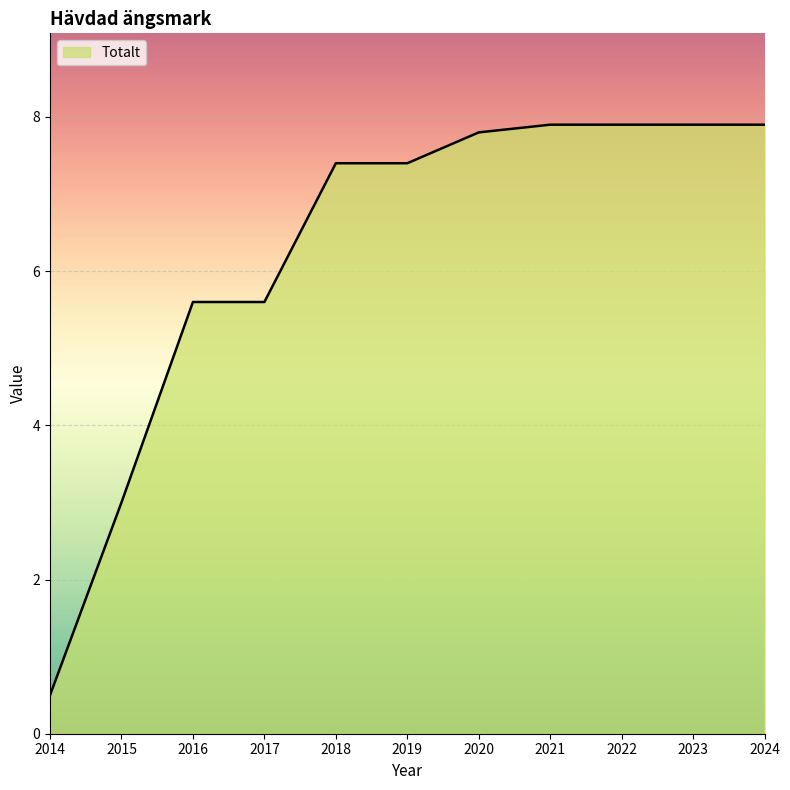

Reading left to right, transcribe all the data shown in this chart.

2014=0.5	2015=3.0	2016=5.6	2017=5.6	2018=7.4	2019=7.4	2020=7.8	2021=7.9	2022=7.9	2023=7.9	2024=7.9